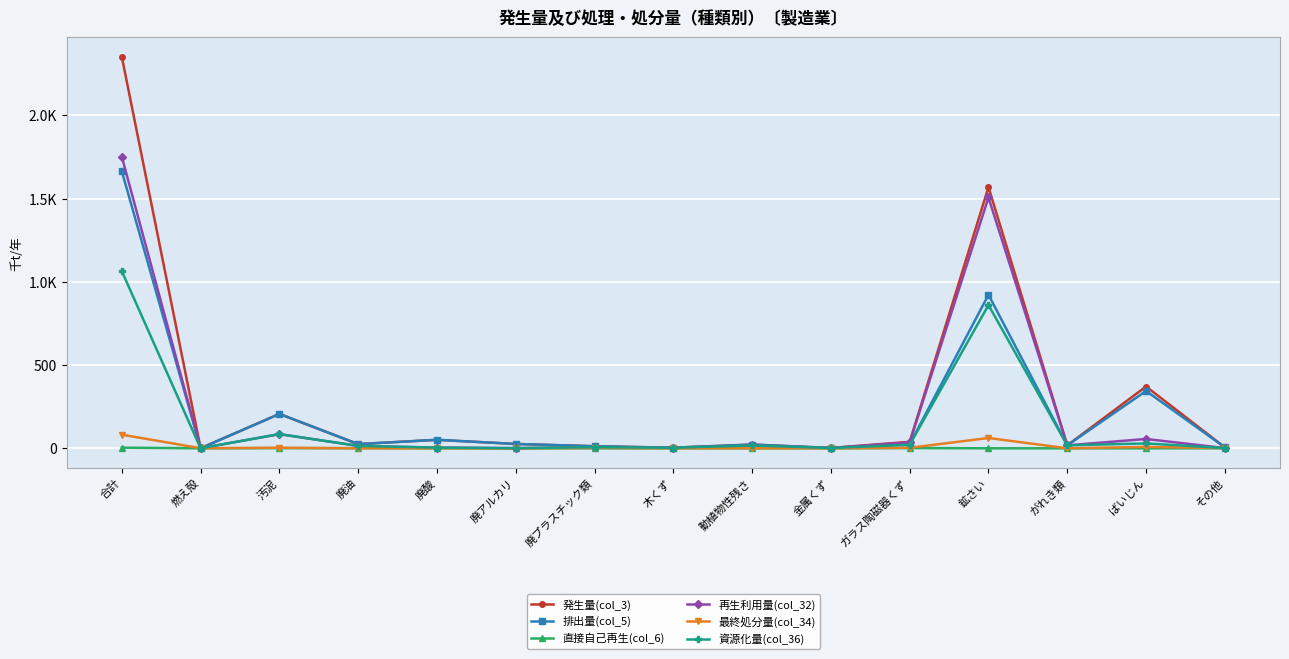

Is this an area chart (filled region under the line)?

No